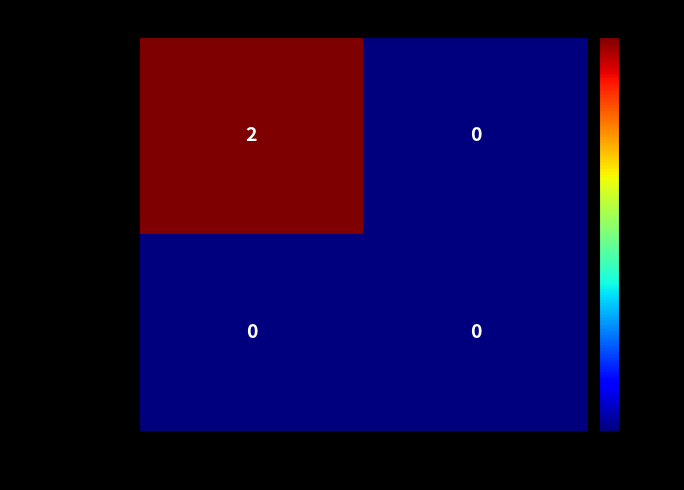

Reading left to right, what are all the values shown in this chart?

4723a5c7d0ab…: -1=2	1=0
32fc9d9d2e19…: -1=0	1=0